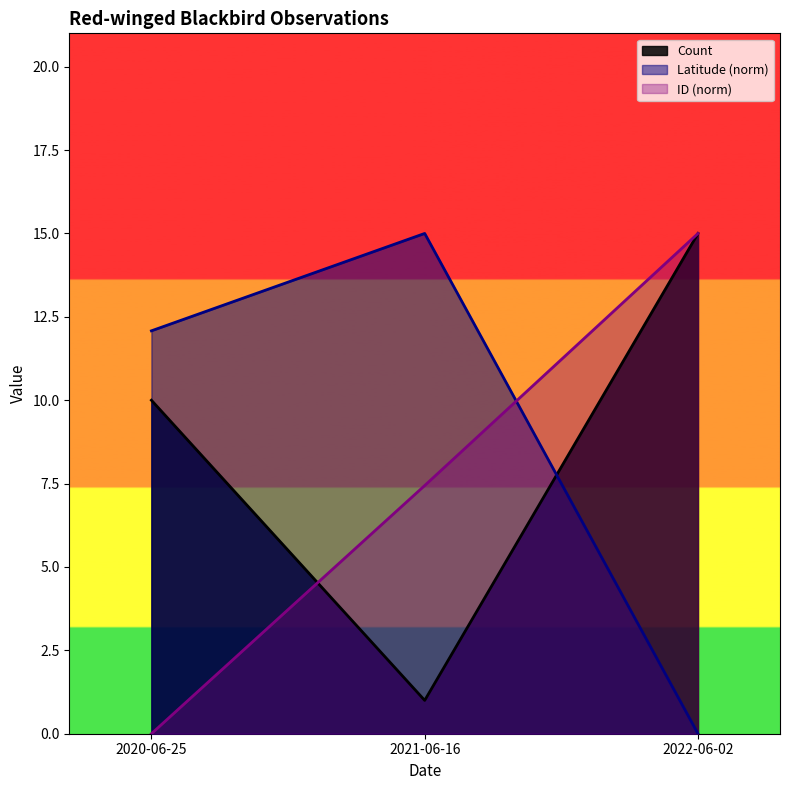

Reading left to right, transcribe all the data shown in this chart.

Count: 10.0	1.0	15.0
Latitude: 12.1	15.0	0.0
ID: 0.0	7.4	15.0